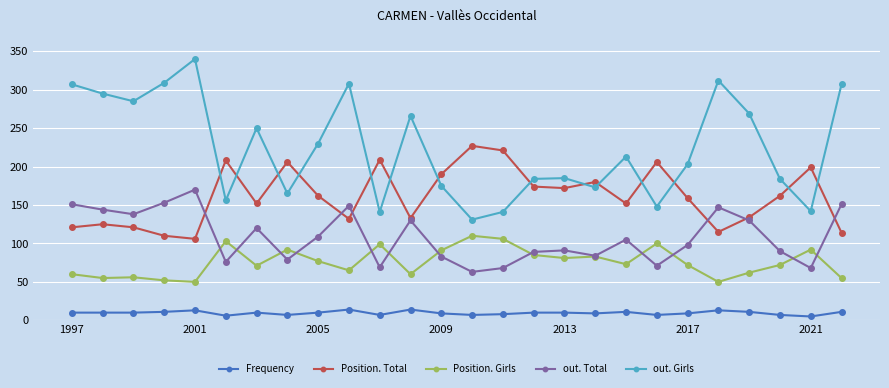

How many lines are shown in the chart?

5